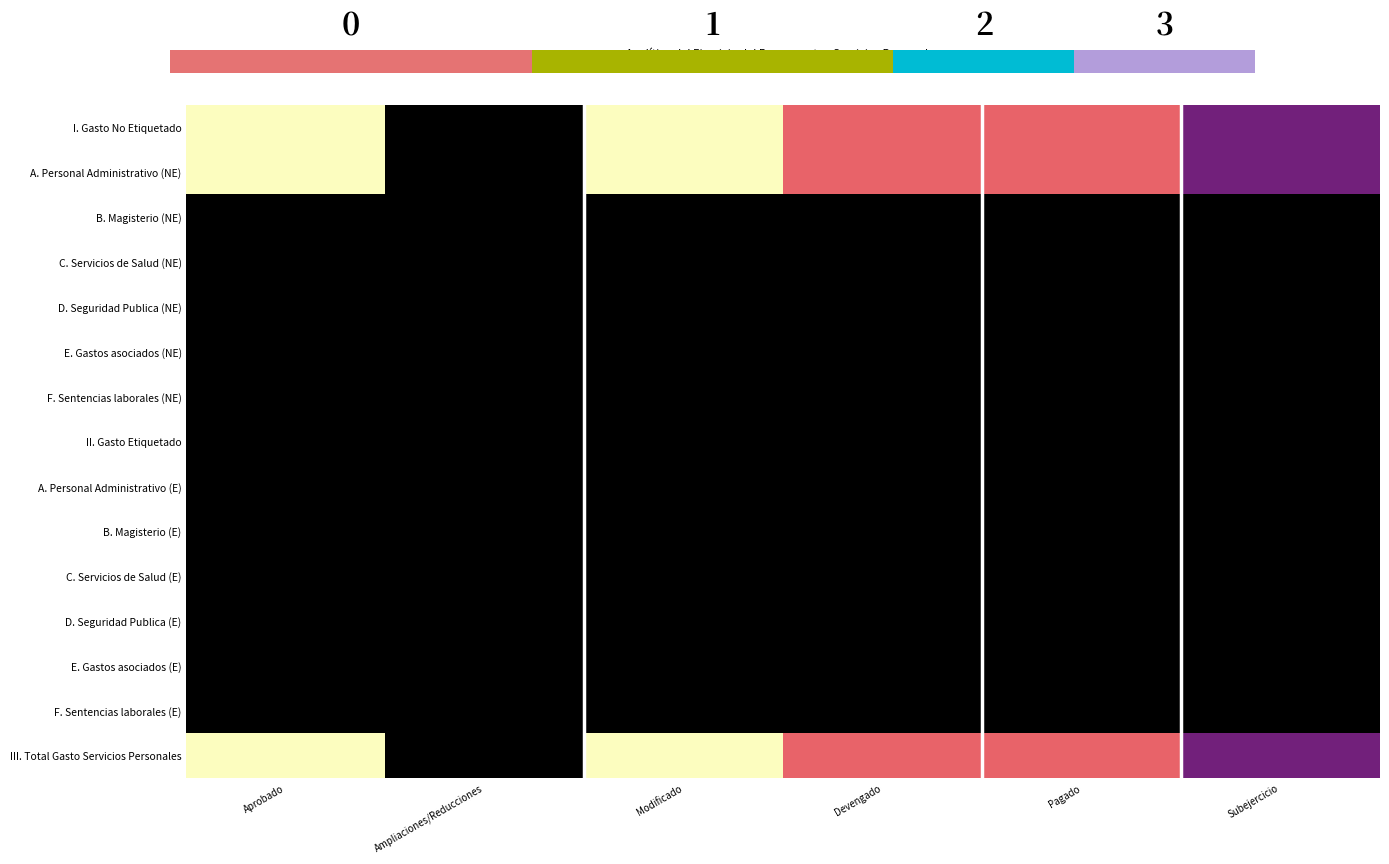

What is the greatest value displayed?

32342738.1